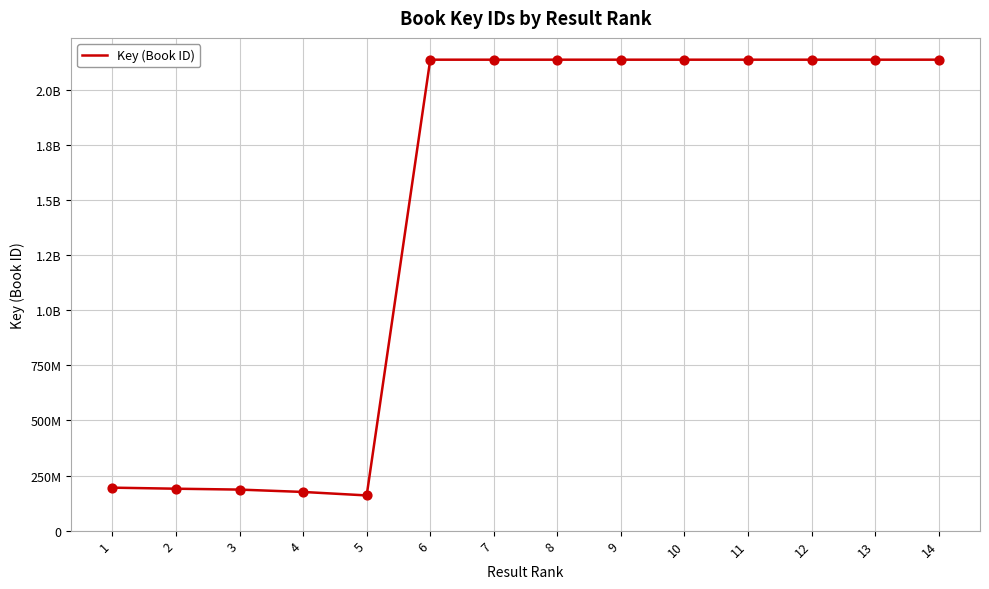

Which has a higher value, 2 or 13?

13